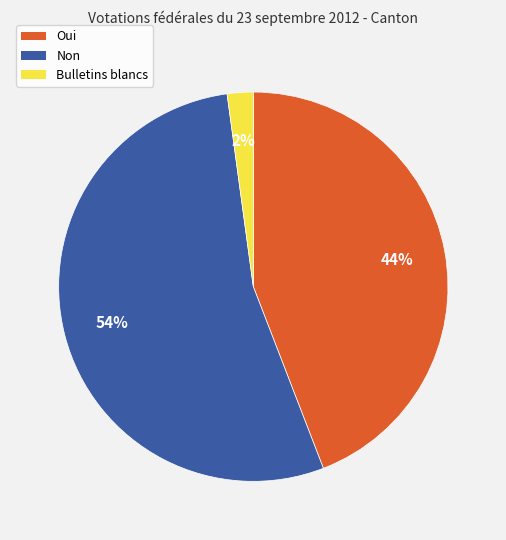

To the nearest percent, what is the difference between the Non and Oui slice percentages?

10%